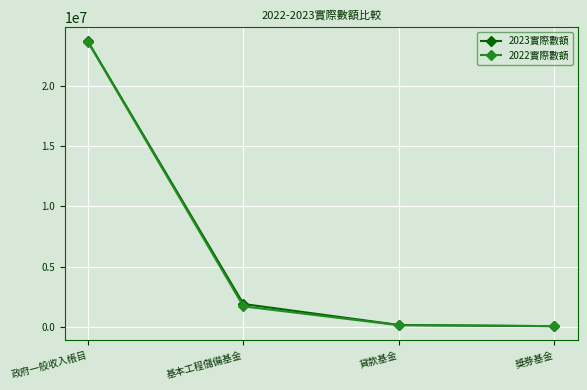

What is the value of the 2023實際數額 point at the 1st from the left?

23673272